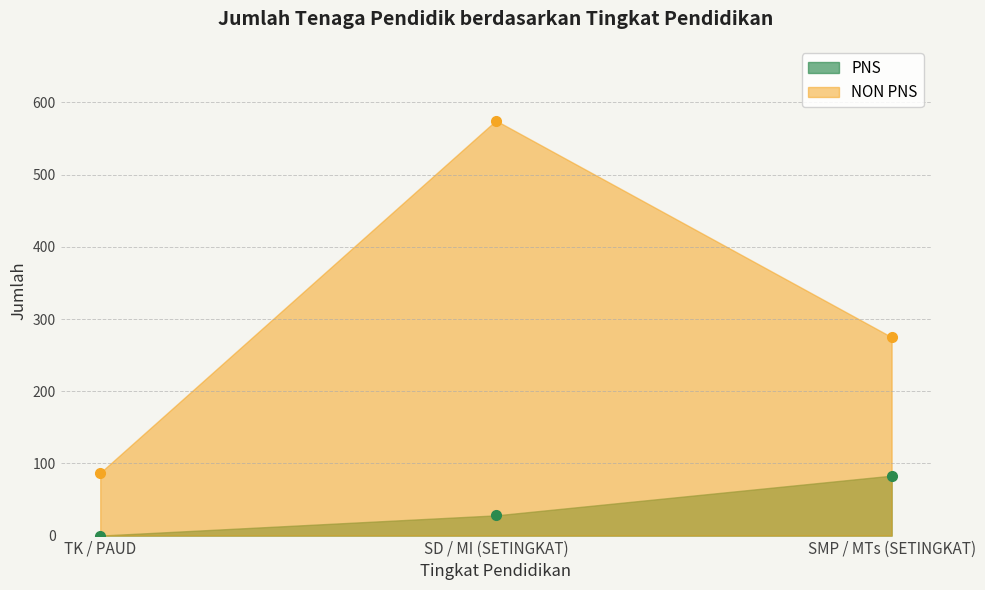

Is the value of NON PNS at TK / PAUD greater than the value of PNS at TK / PAUD?

Yes